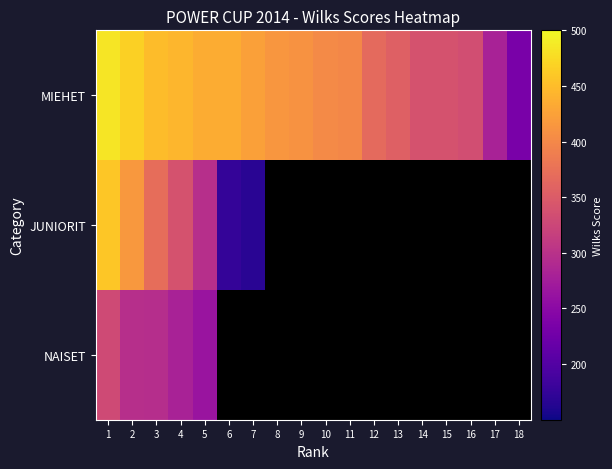

What is the difference between the MIEHET values at 2 and 4?

21.8